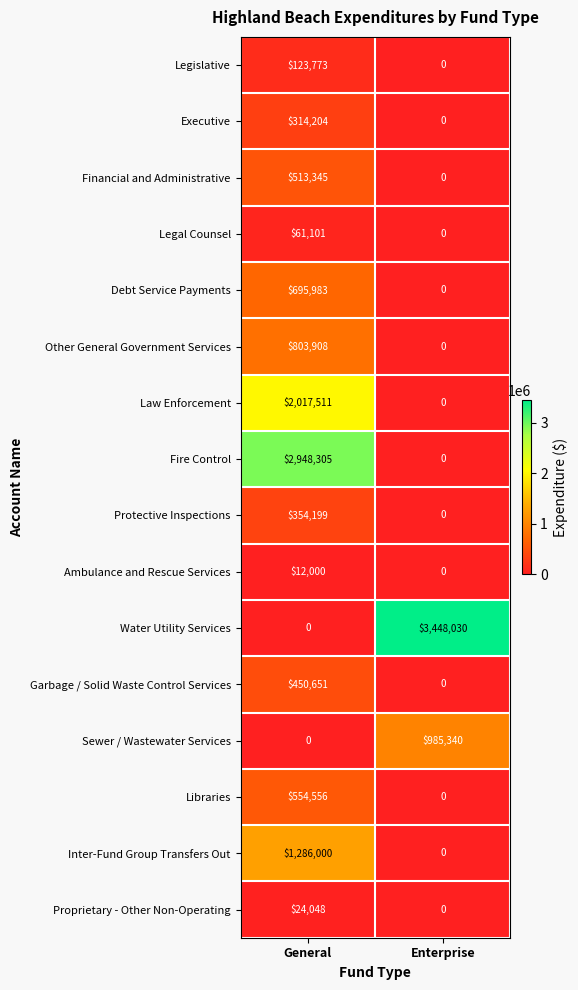

Is it true that Financial and Administrative equals 194683 at Enterprise?

False